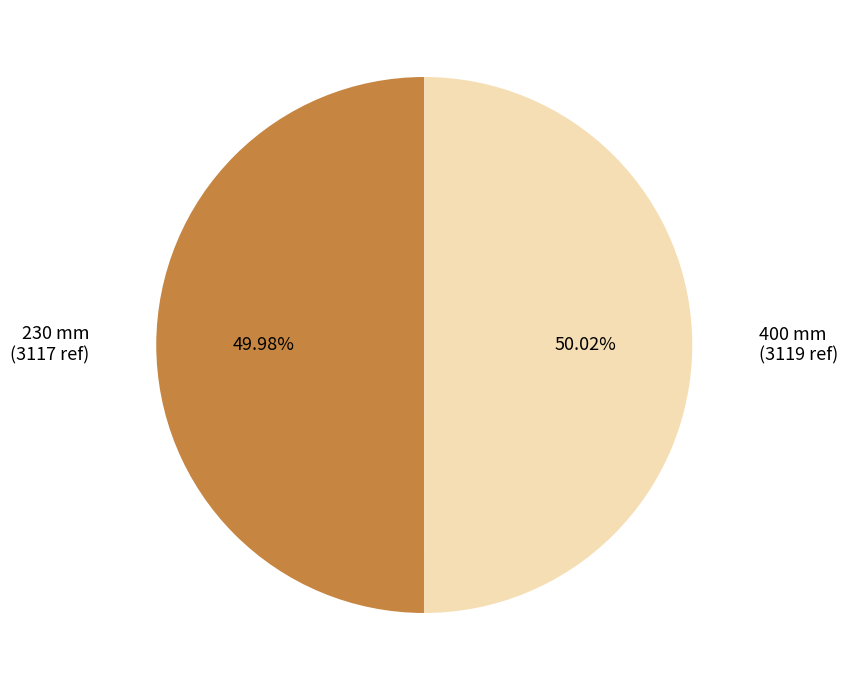

To the nearest percent, what portion does 400 mm represent?

50%